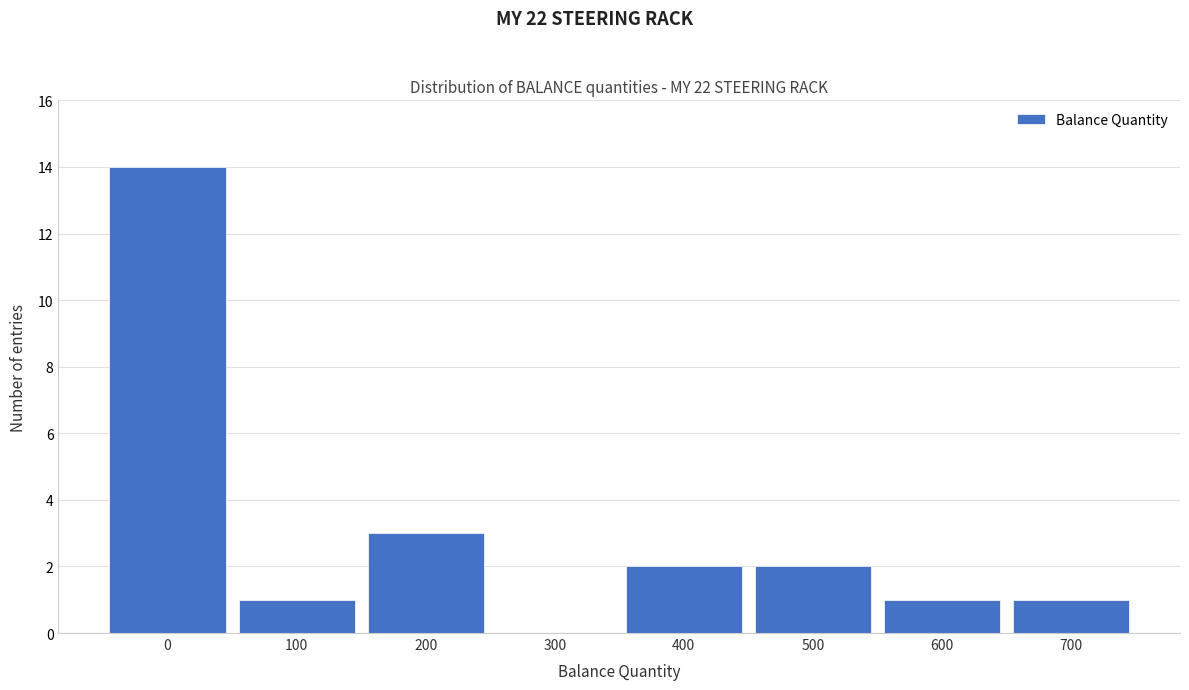

Reading left to right, extract all data points from this chart.

0=14	100=1	200=3	300=0	400=2	500=2	600=1	700=1